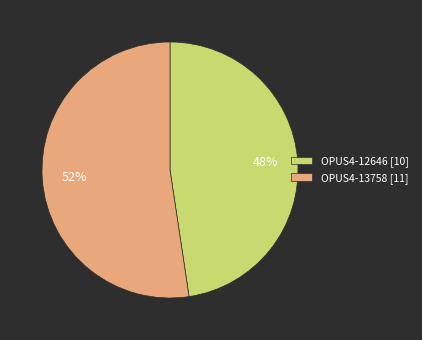

Combined, do OPUS4-12646 [10] and OPUS4-13758 [11] account for over 50%?

Yes